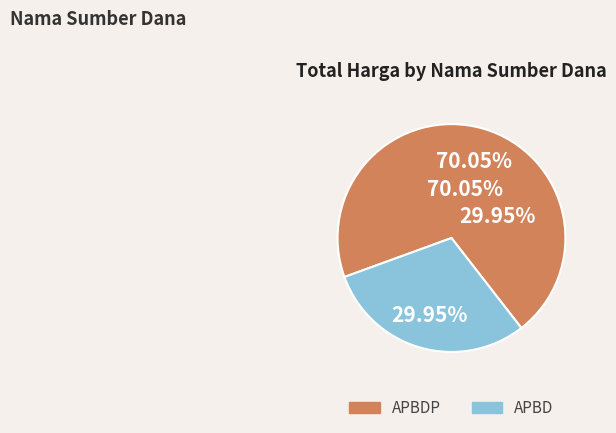

True or false: APBD accounts for 1% of the total.

False